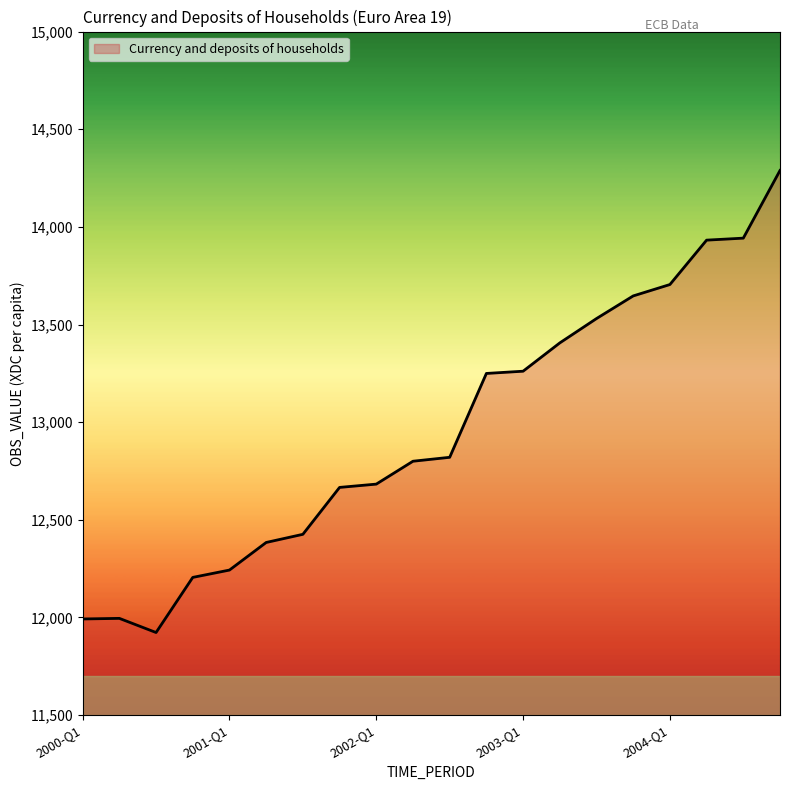

What is the minimum value shown in the chart?

11923.1